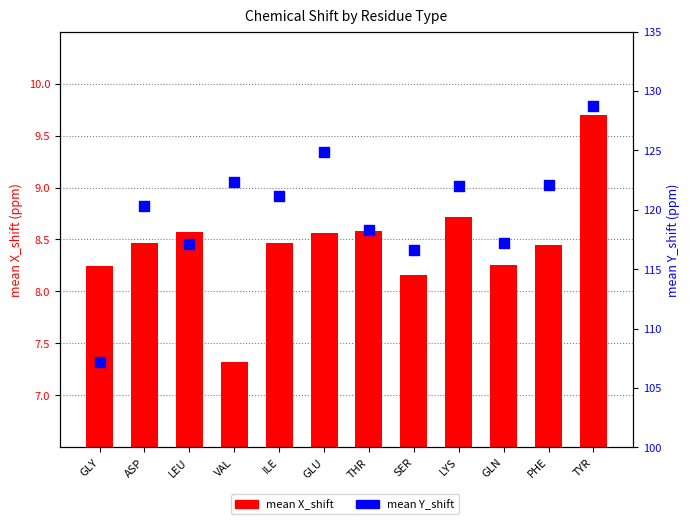

What is the total value across all series at TYR?

138.5